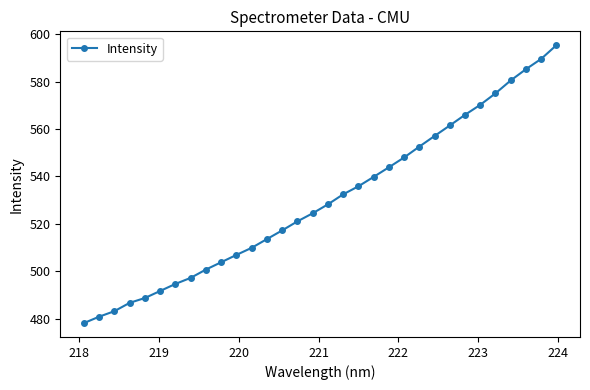

What is the greatest value displayed?

595.3